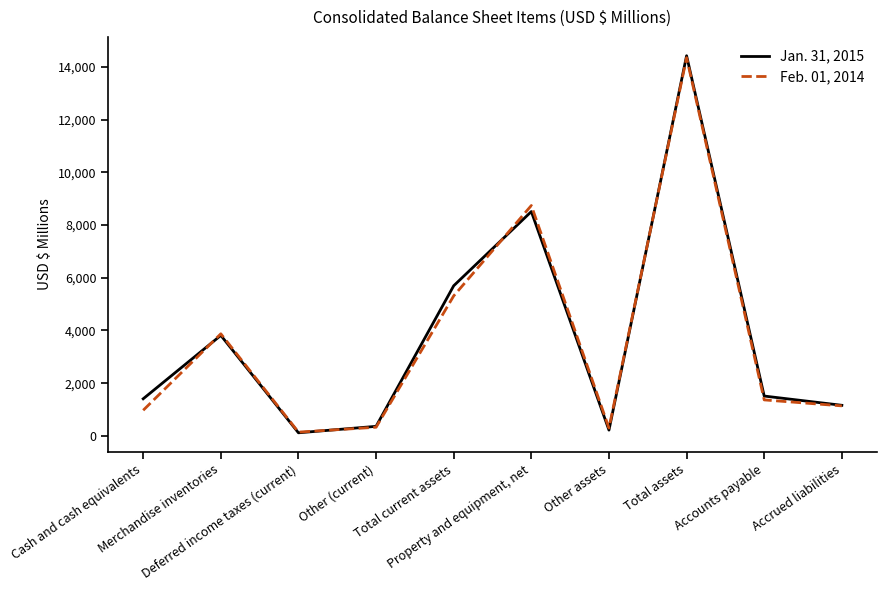

List the series in order of their peak value, highest first.

Jan. 31, 2015, Feb. 01, 2014